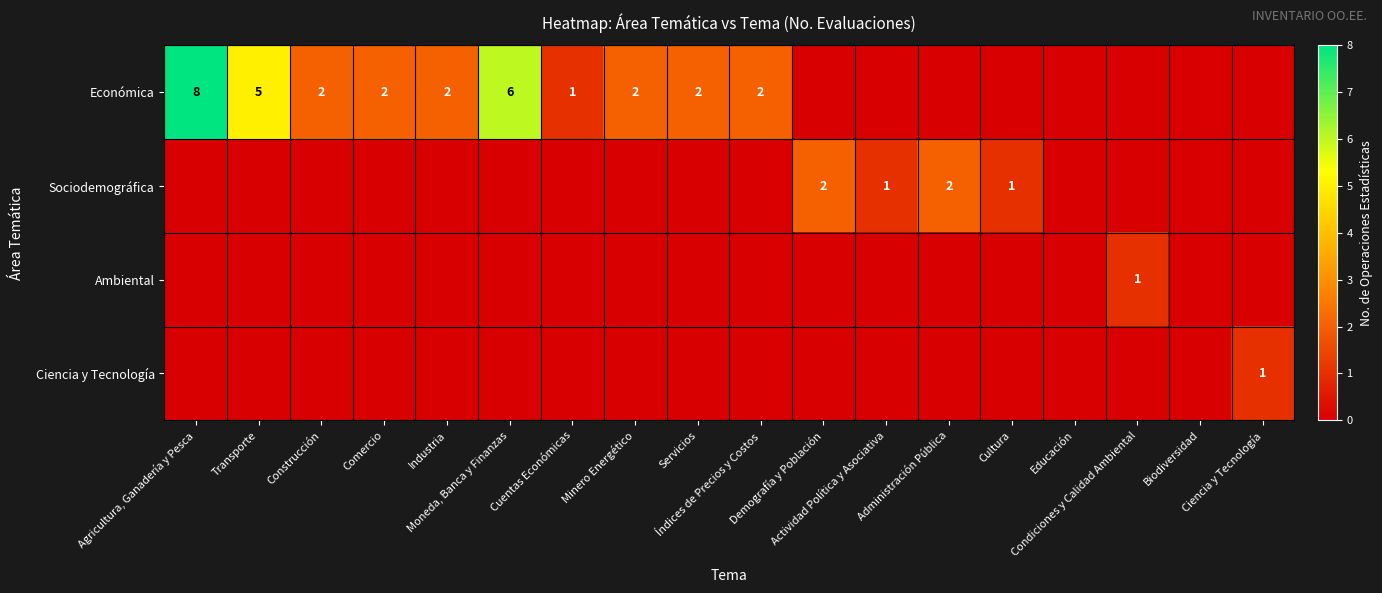

What is the difference between the highest and lowest values at Actividad Política y Asociativa?

1